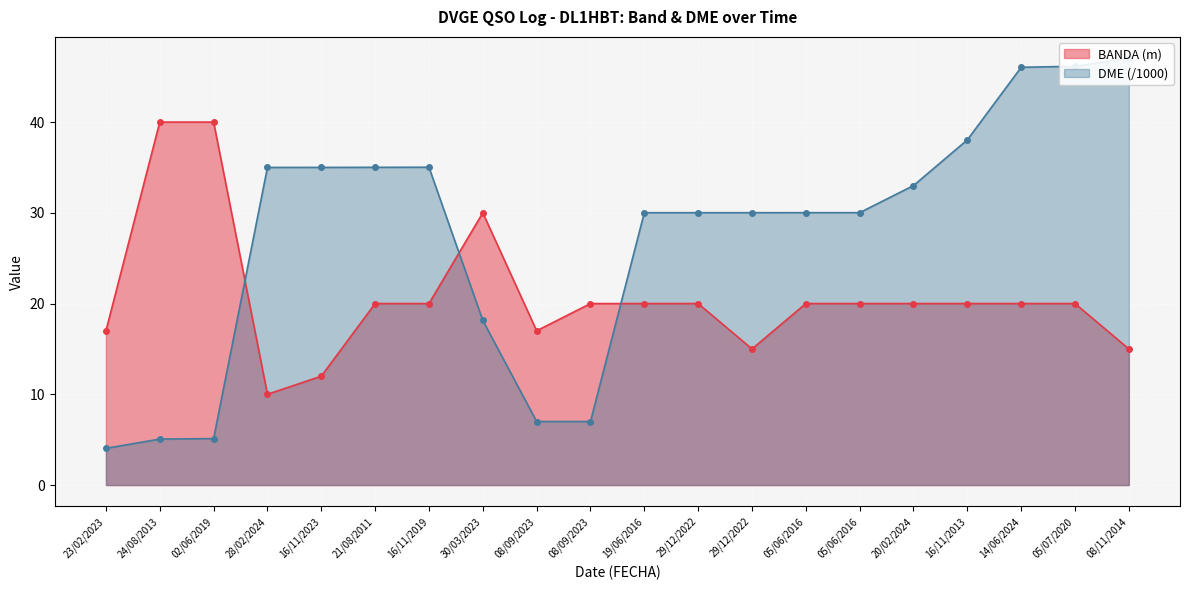

What is the label of the 7th point from the right?

05/06/2016